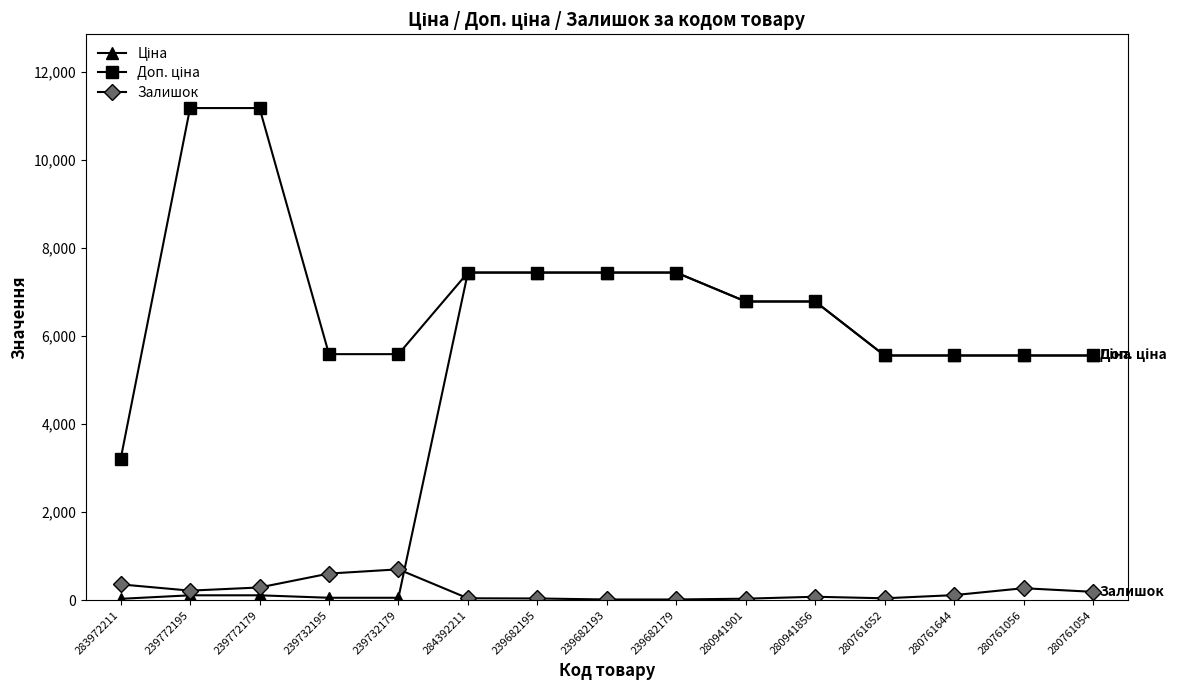

What is the maximum value for Залишок?

702.0